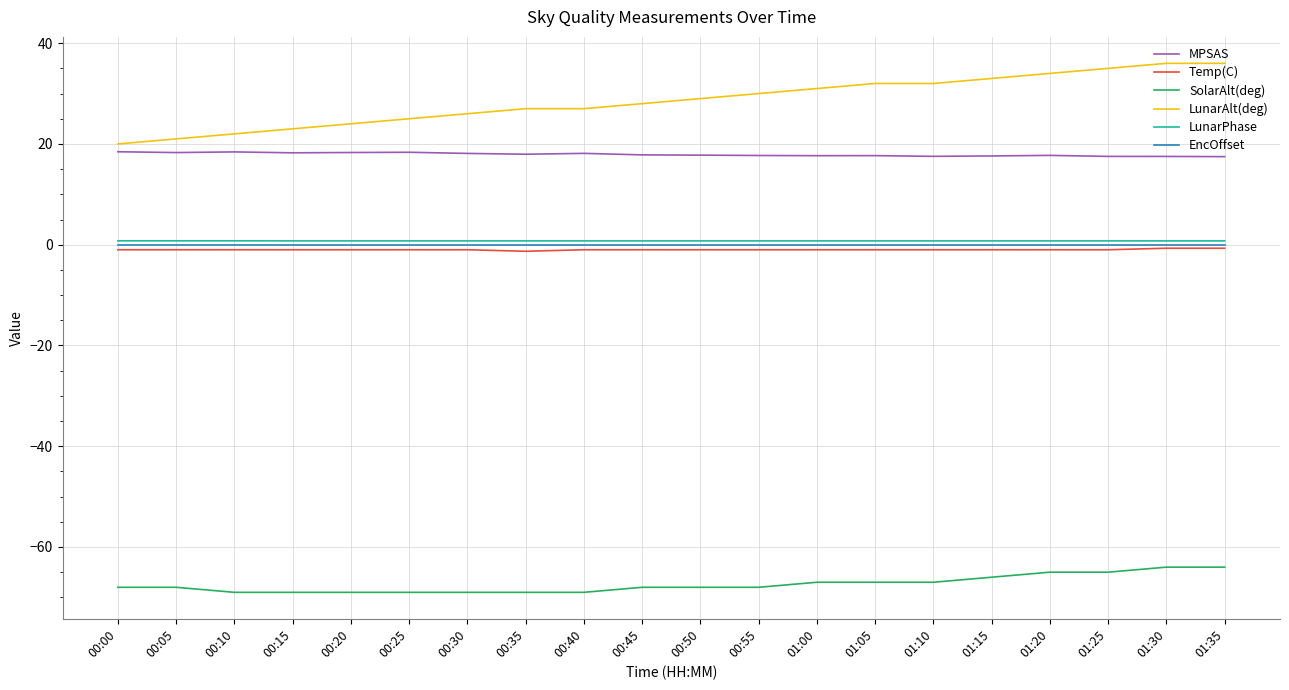

At how many categories does at least one series exceed 18?

20